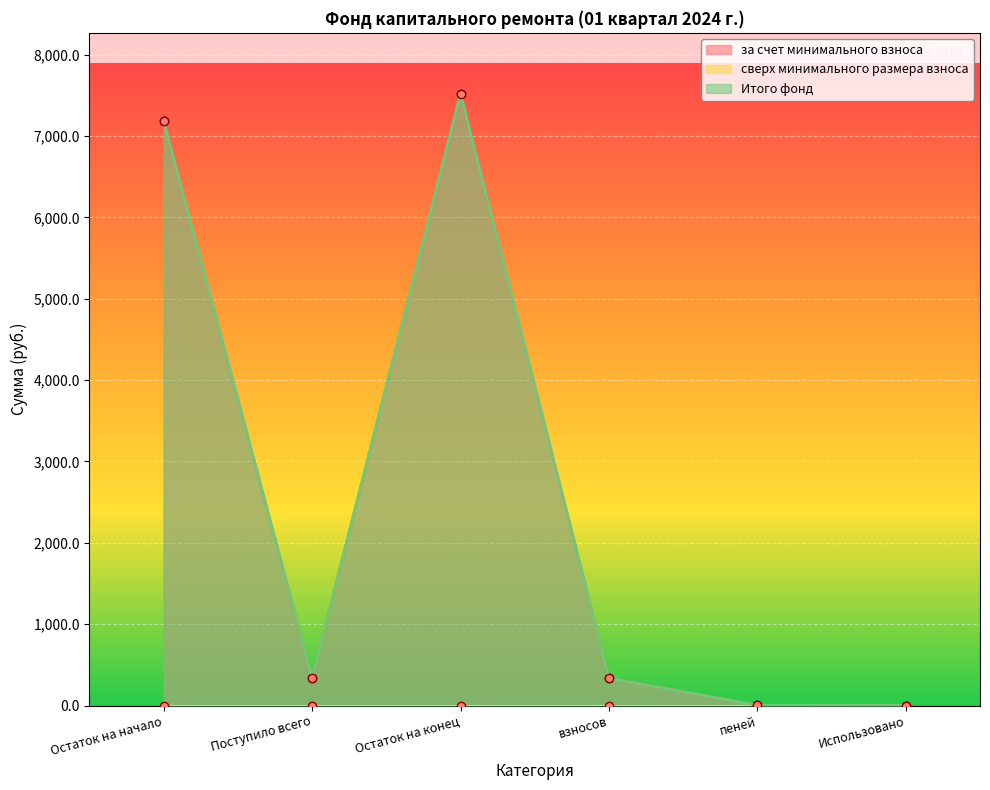

Is the value of Итого фонд at пеней greater than the value of за счет минимального взноса at Поступило всего?

No